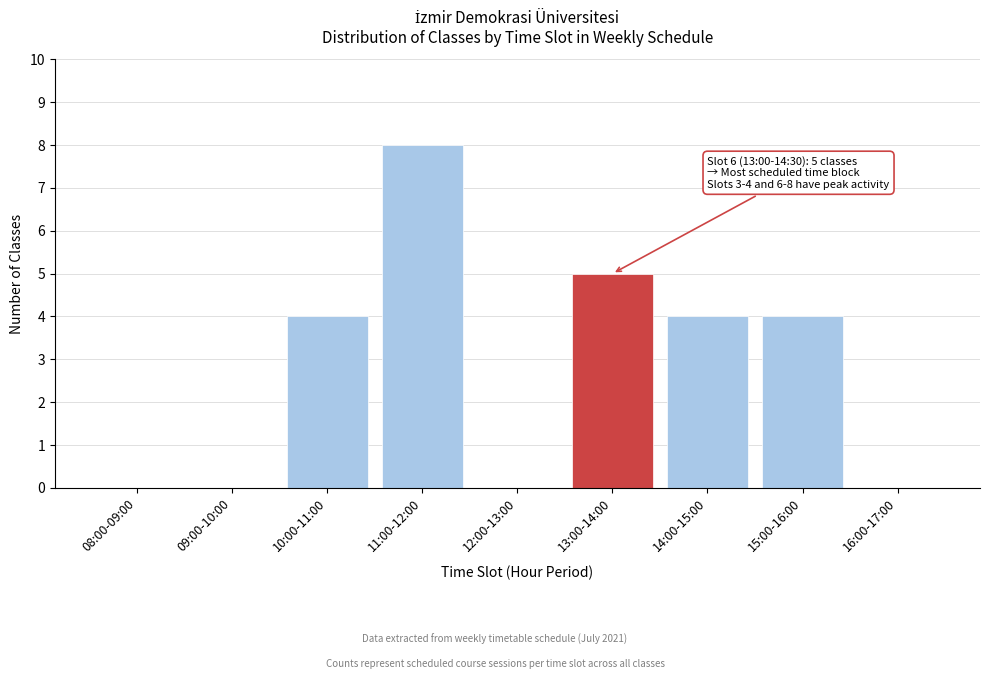

Reading left to right, transcribe all the data shown in this chart.

08:00-09:00=0	09:00-10:00=0	10:00-11:00=4	11:00-12:00=8	12:00-13:00=0	13:00-14:00=5	14:00-15:00=4	15:00-16:00=4	16:00-17:00=0